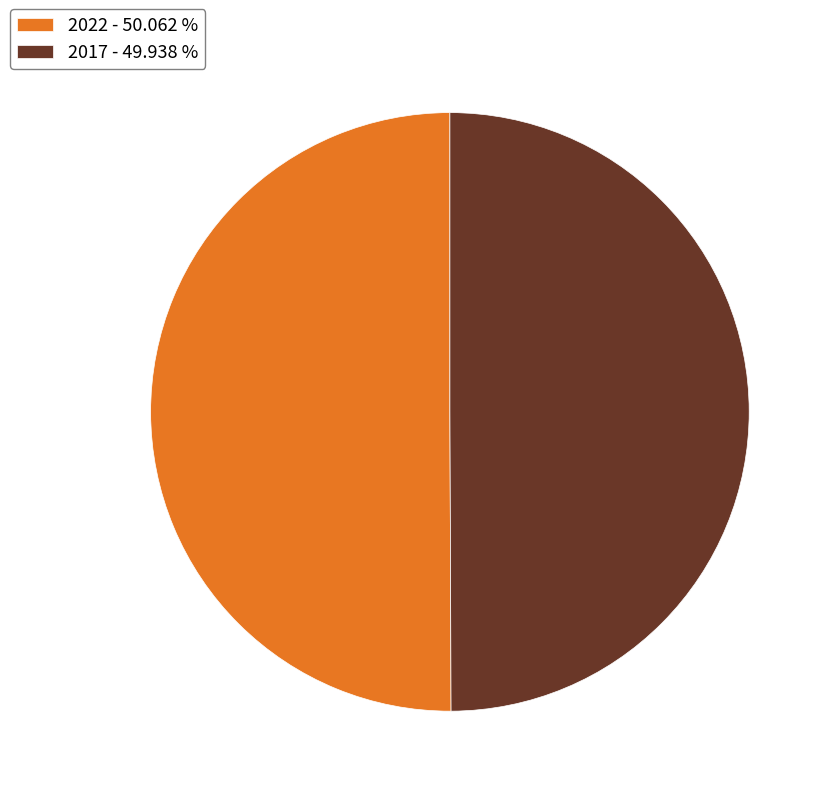

Approximately how many times larger is the value at 2022 - 50.062 % compared to 2017 - 49.938 %?

1.0